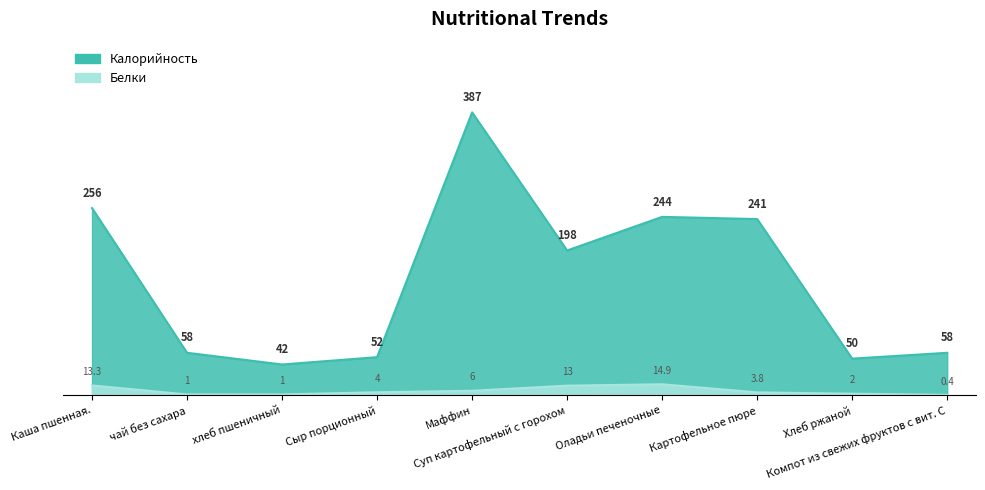

How many interior local peaks does the Белки series have?

1